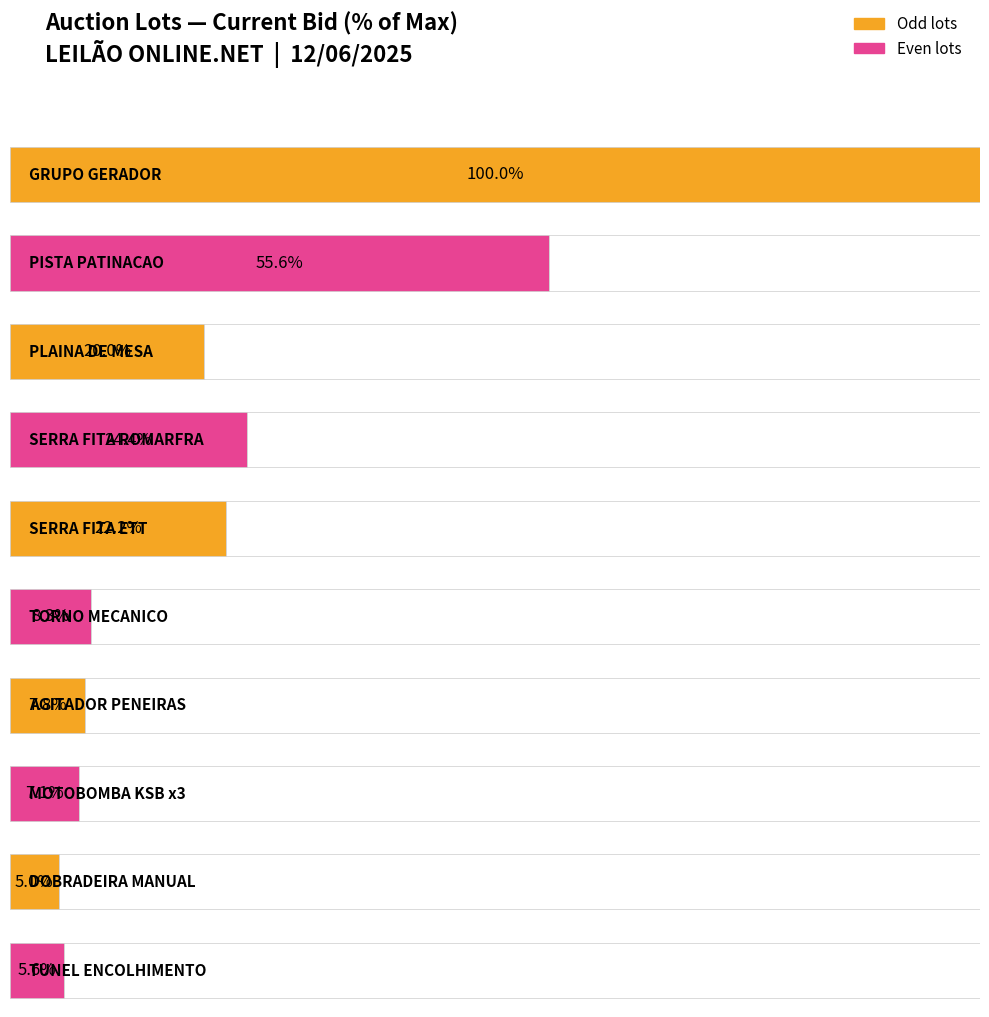

The value of Vendido at 0 is 1. True or false?

False